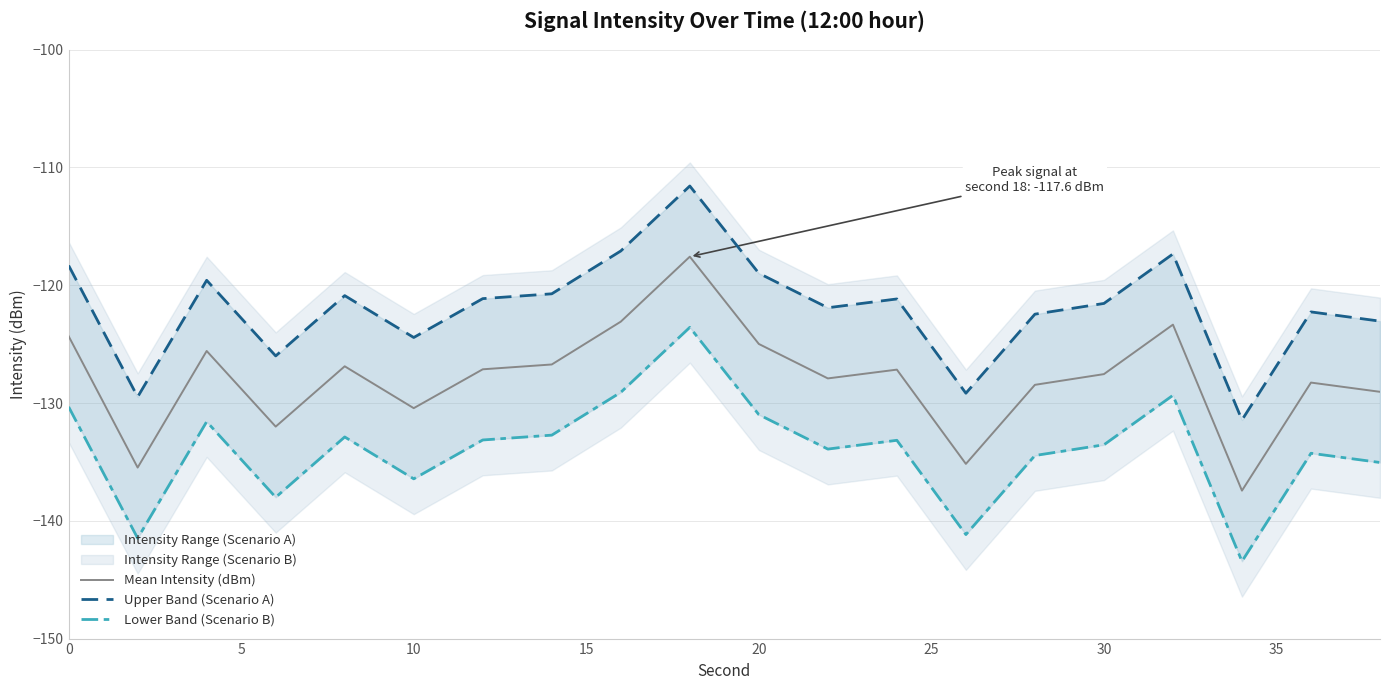

Does the chart display data point markers on the line(s)?

No